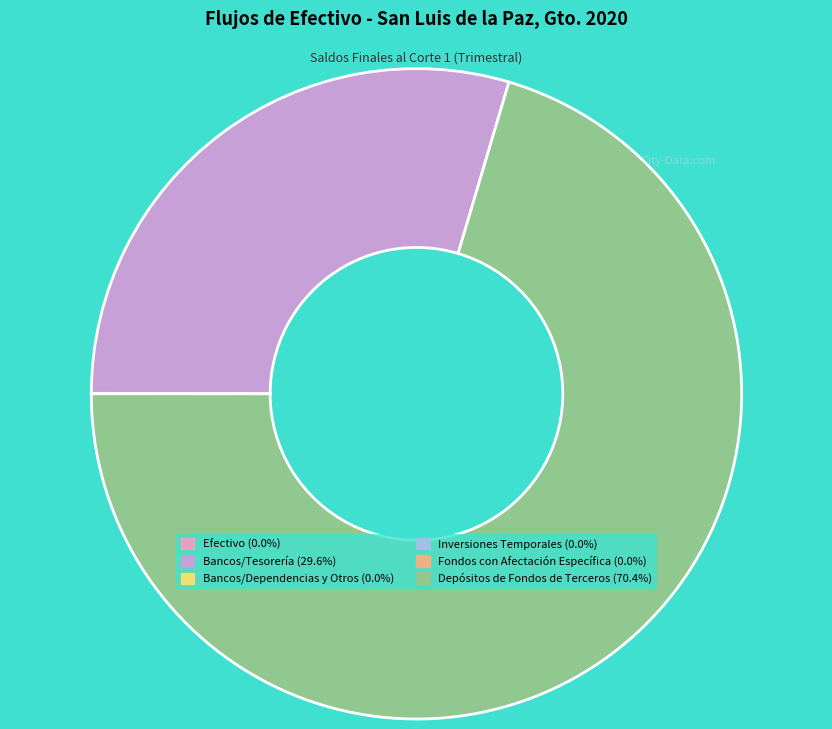

Which slice is the smallest?

Bancos/Dependencias y Otros